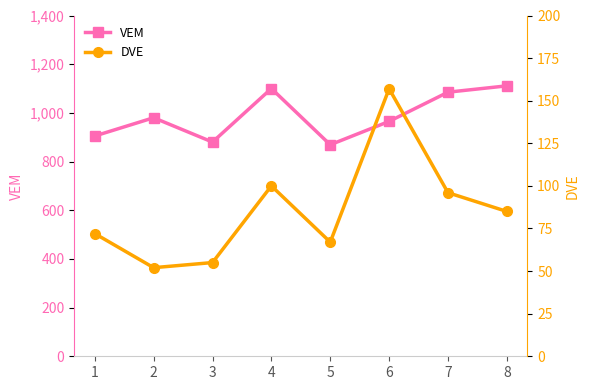

What is the minimum value for DVE?

52